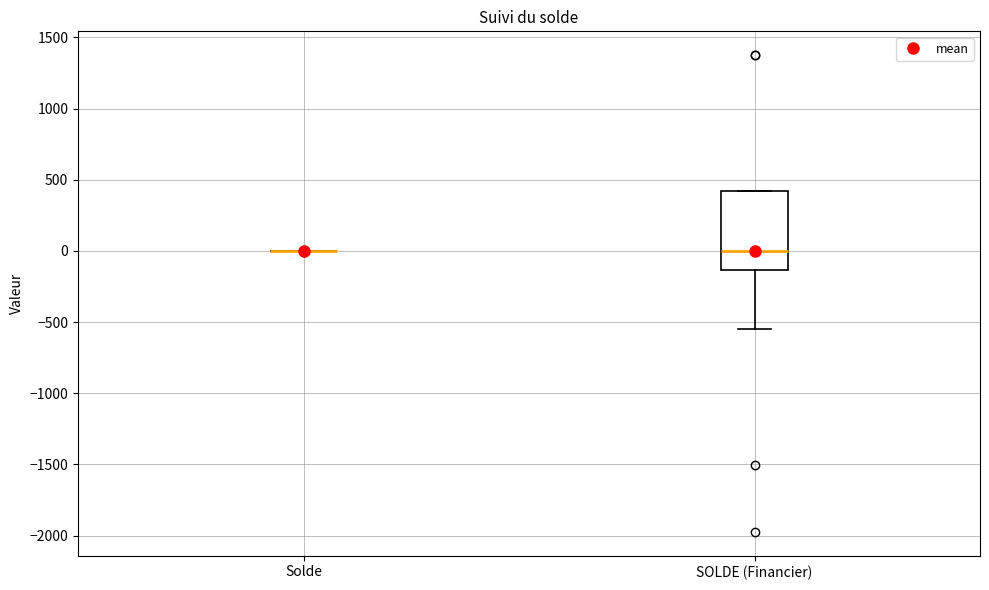

Reading left to right, read every box against the y-axis: the position of its median line, the range the box covers, and the ends of its whiskers. The values are not printed on the chart, so give them approximately, as read against the axis.

Solde: box collapsed to a line at 0, whiskers 0 to 0
SOLDE (Financier): median 0, box -150 to 400, whiskers -550 to 400